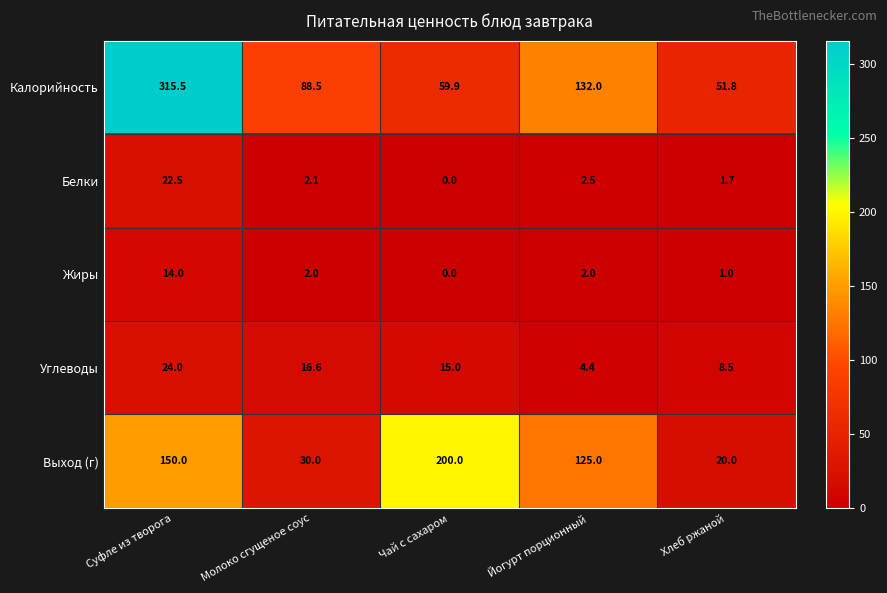

The Калорийность series shows 88.5 at Молоко сгущеное соус. True or false?

True